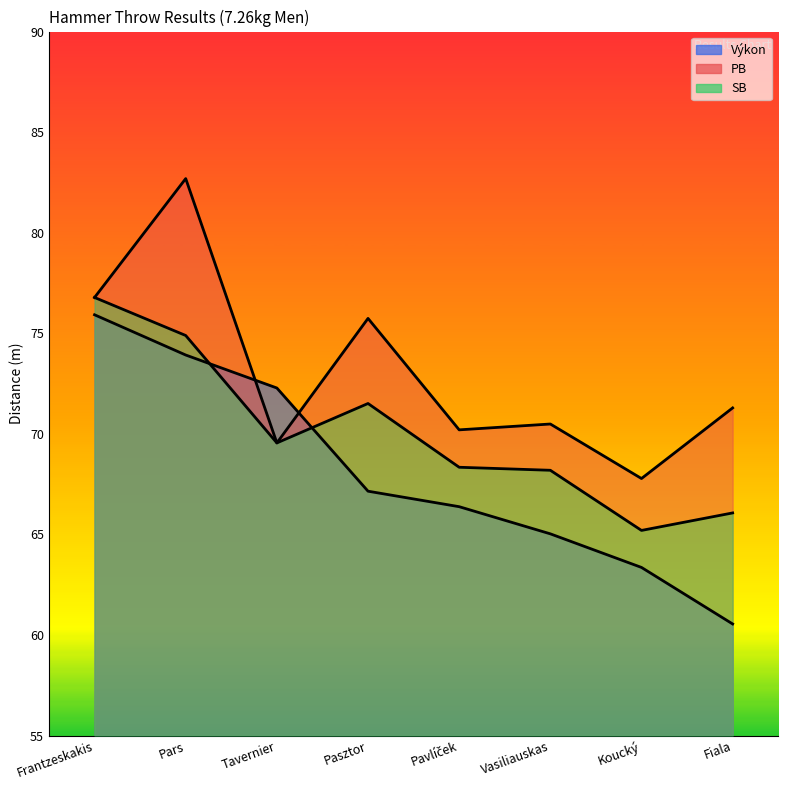

What is the average value of the SB series?

70.1